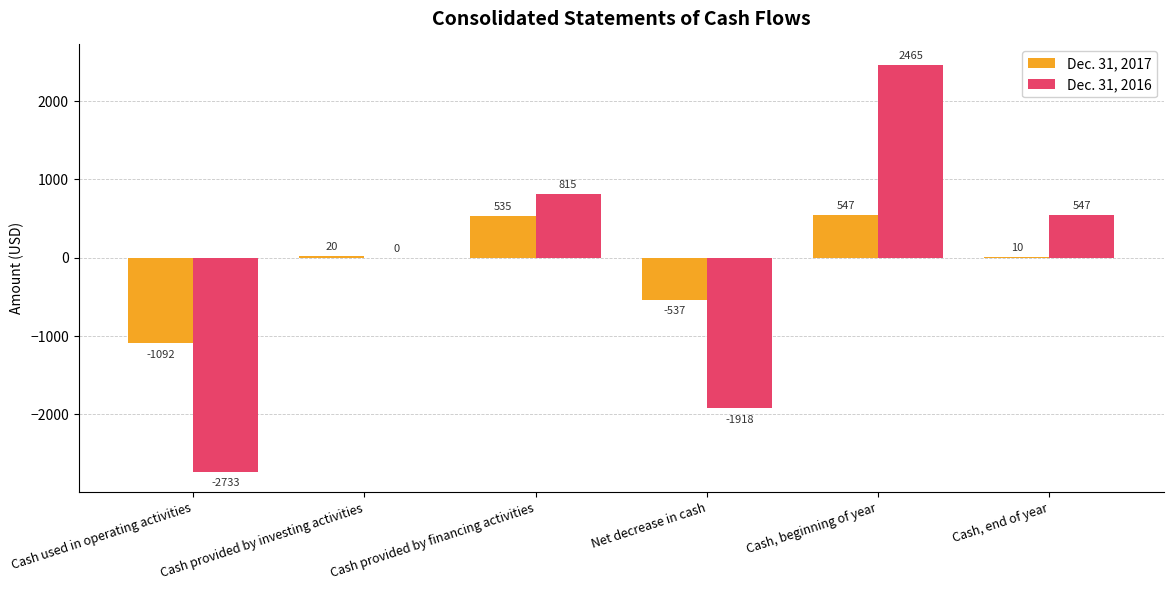

Between Cash used in operating activities and Cash, end of year, which series saw the biggest shift?

Dec. 31, 2016